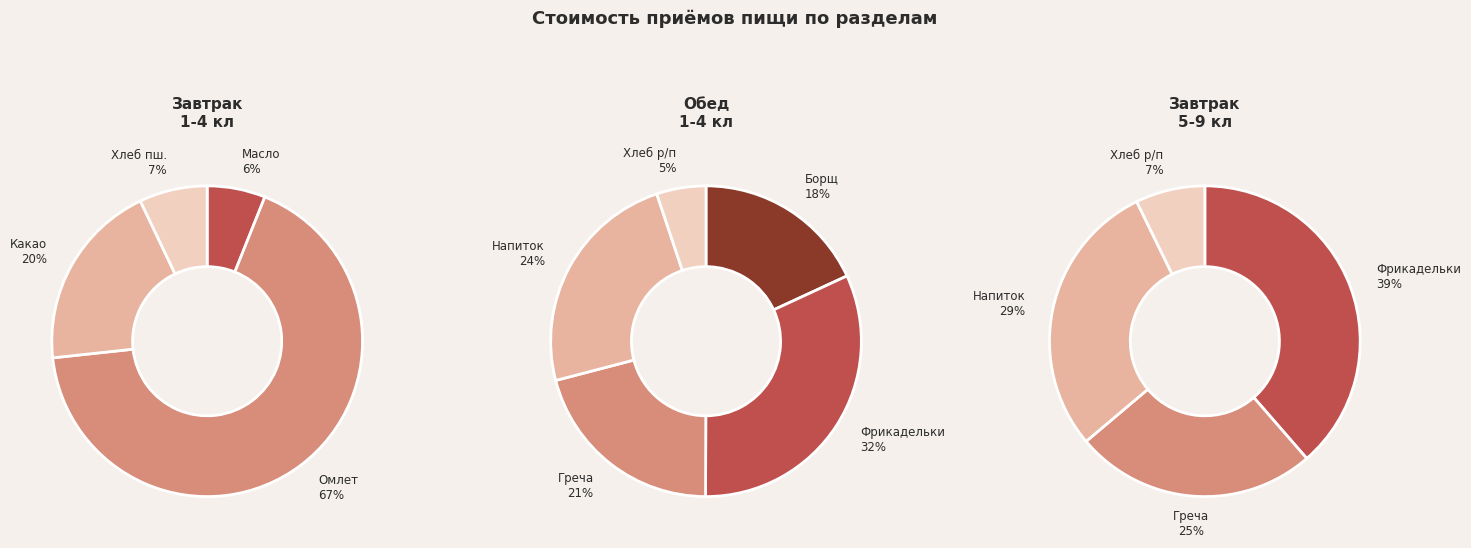

Is it true that Завтрак 1-4 кл is 22% of the pie?

False